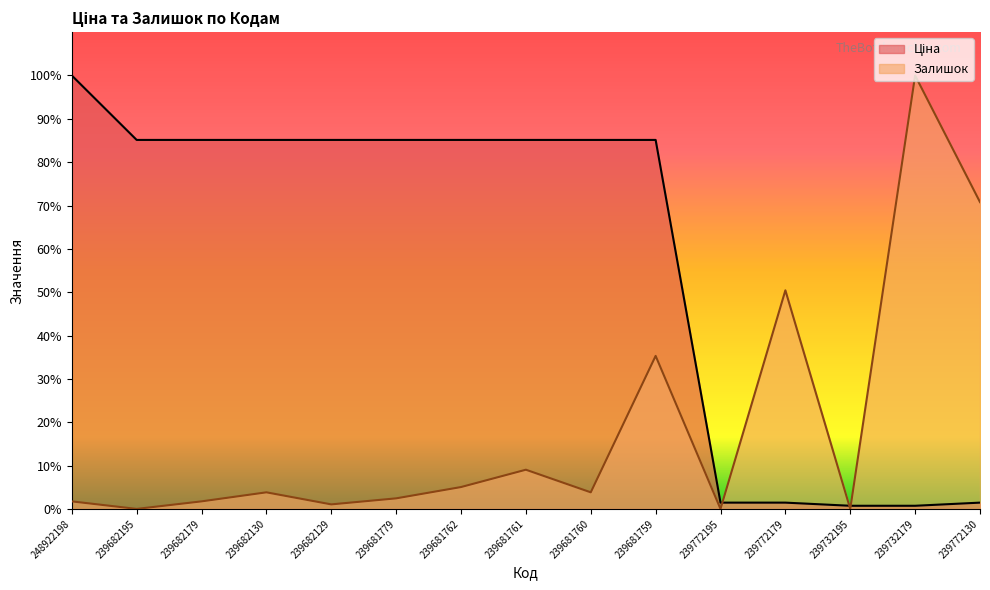

At which category does the chart reach its minimum across all series?

239682195